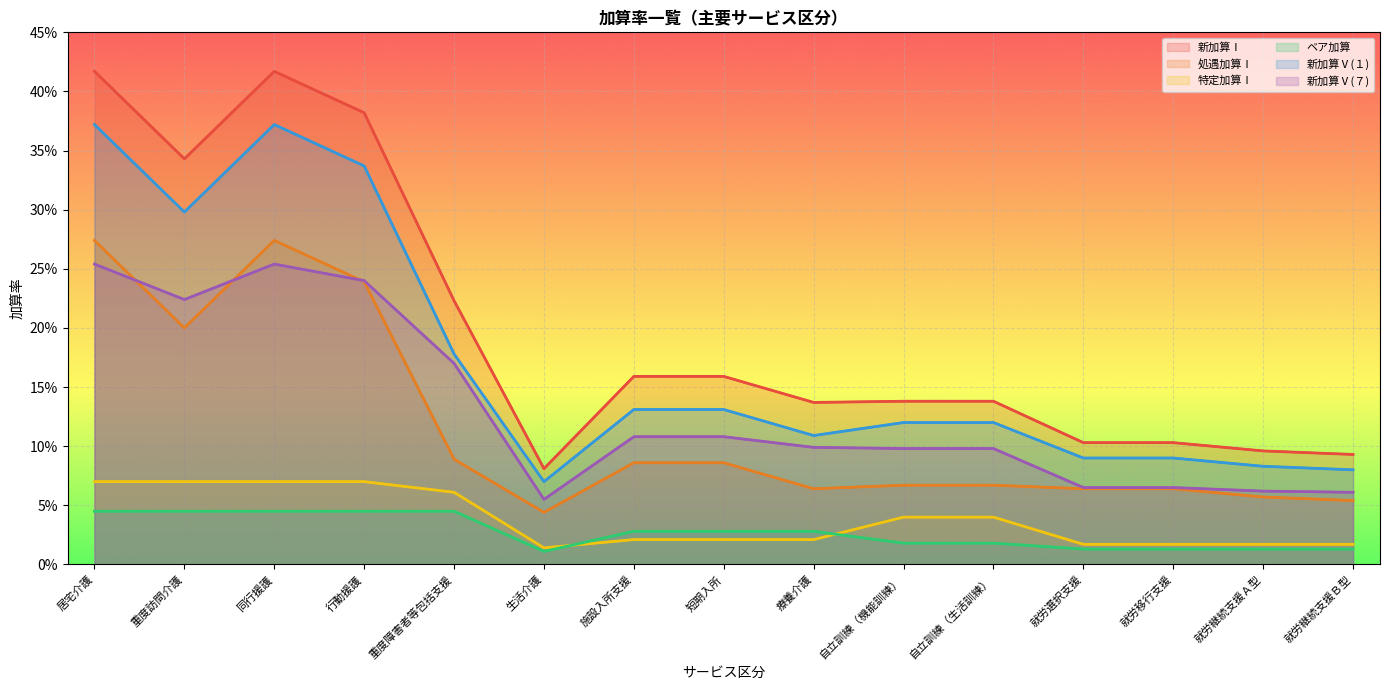

What is the difference between the highest and lowest values at 就労継続支援Ａ型?

0.1